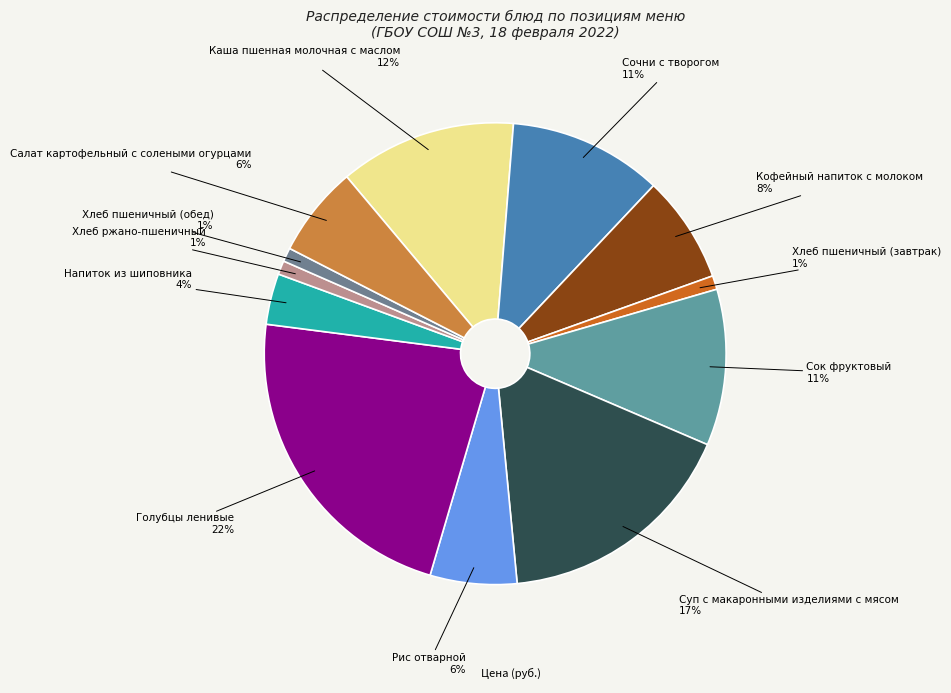

What is the largest slice in the pie chart?

Голубцы ленивые